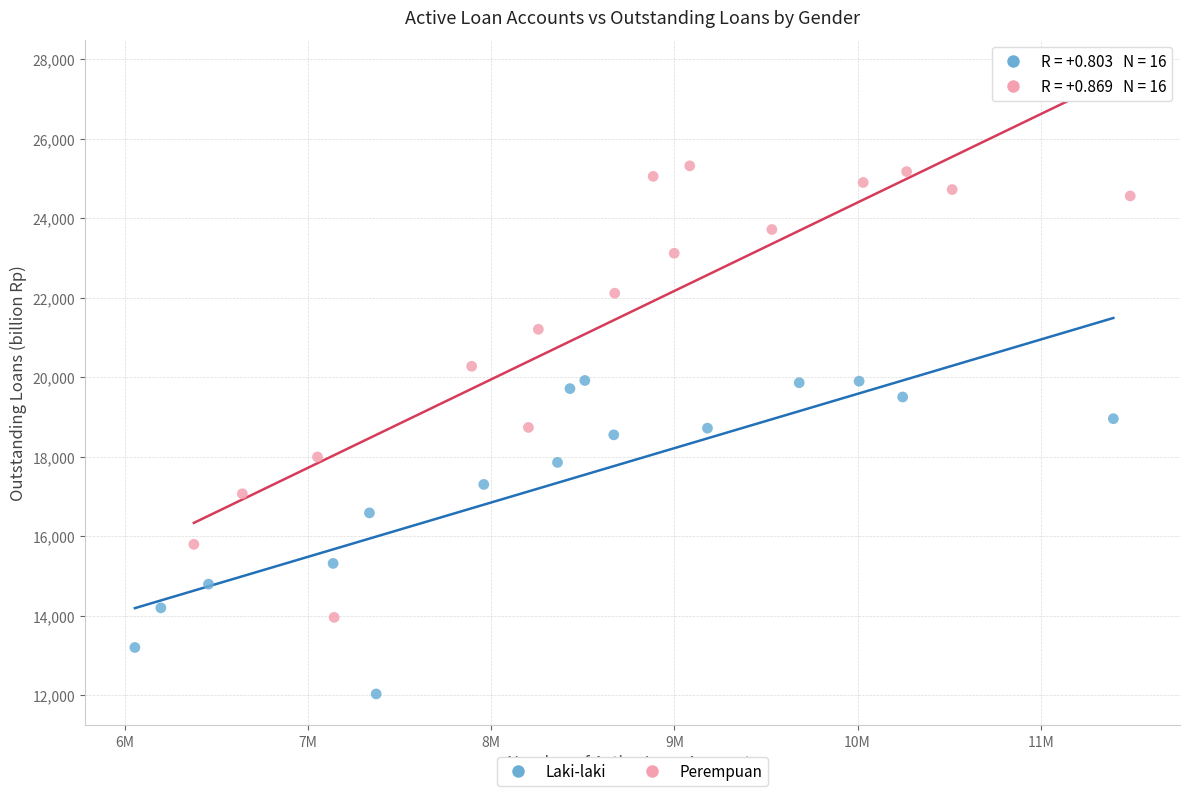

What are all the series names shown in the legend?

Laki-laki, Perempuan